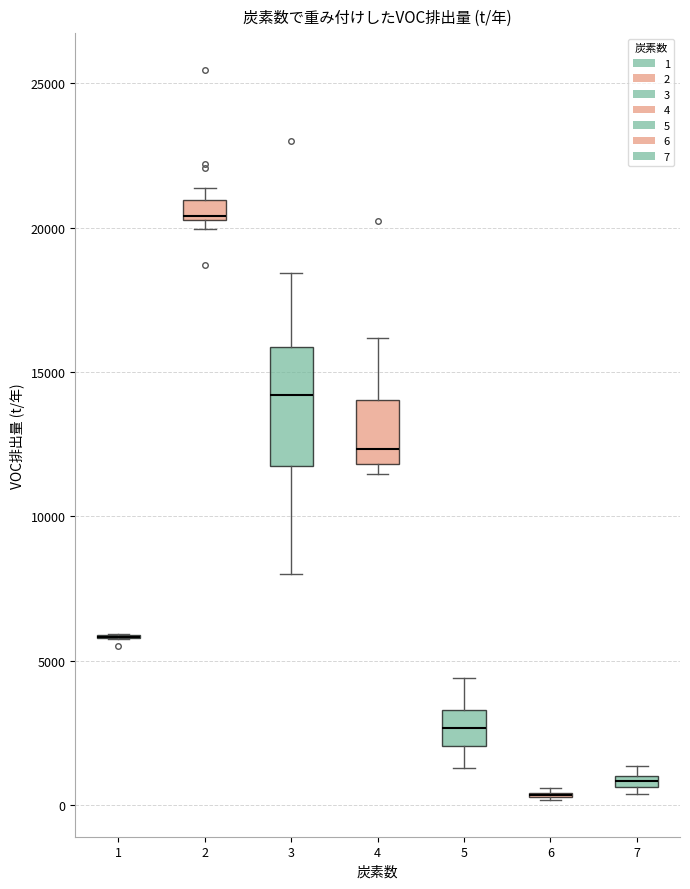

Which box is the tallest, from its lower edge to its upper edge?

3